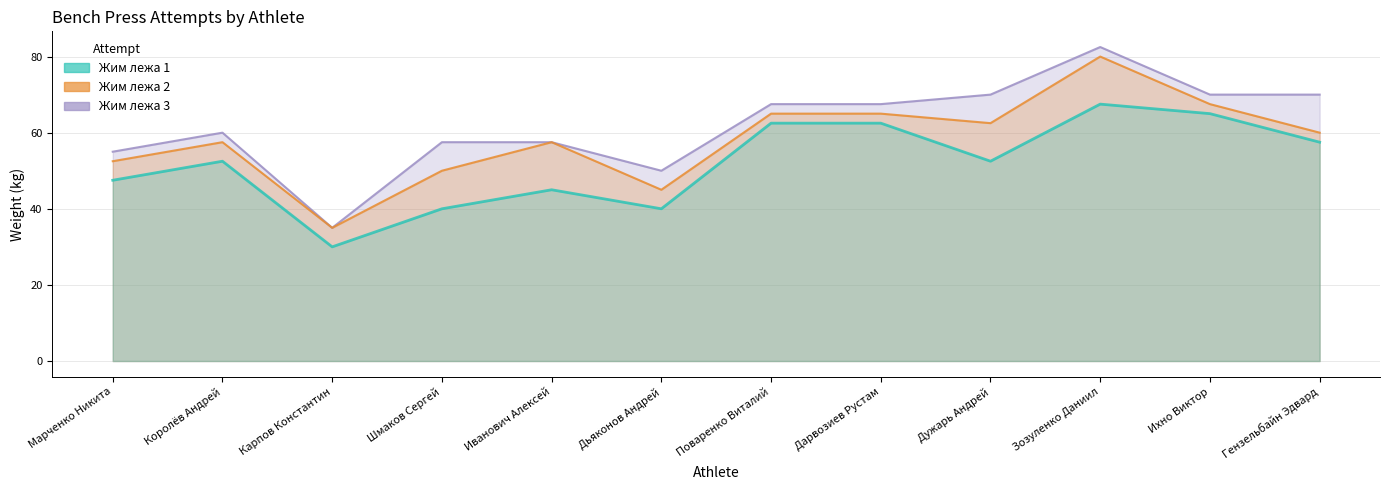

What is the total value across all series at Ихно Виктор?

202.5